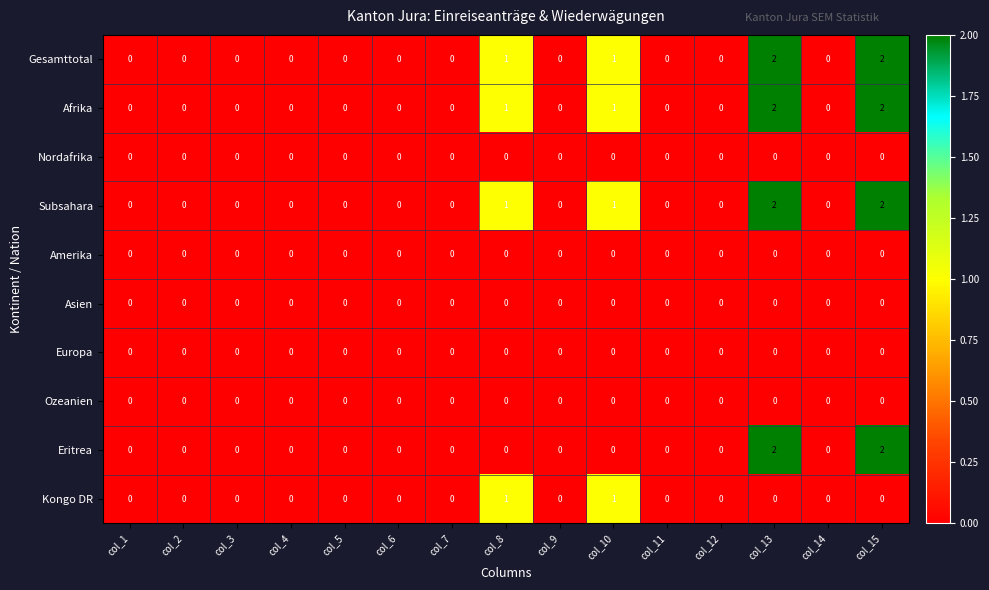

Count the Kongo DR values in the range 0 to 1.

15